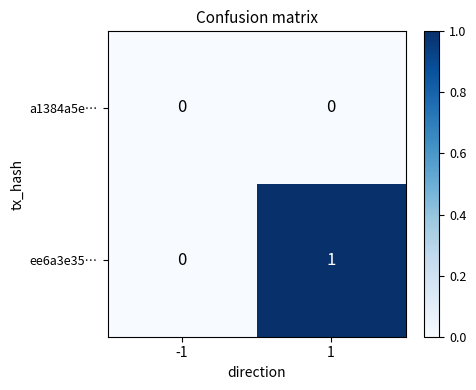

How many distinct data groups are displayed?

2